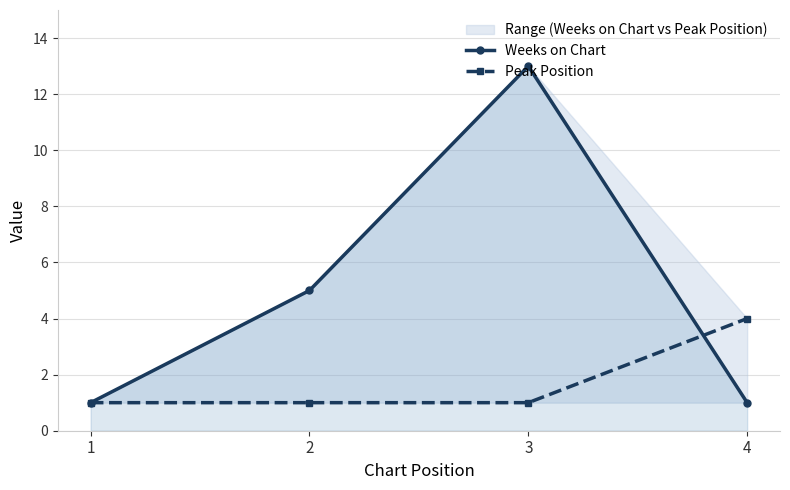

Which series has the largest total across all categories?

Weeks on Chart